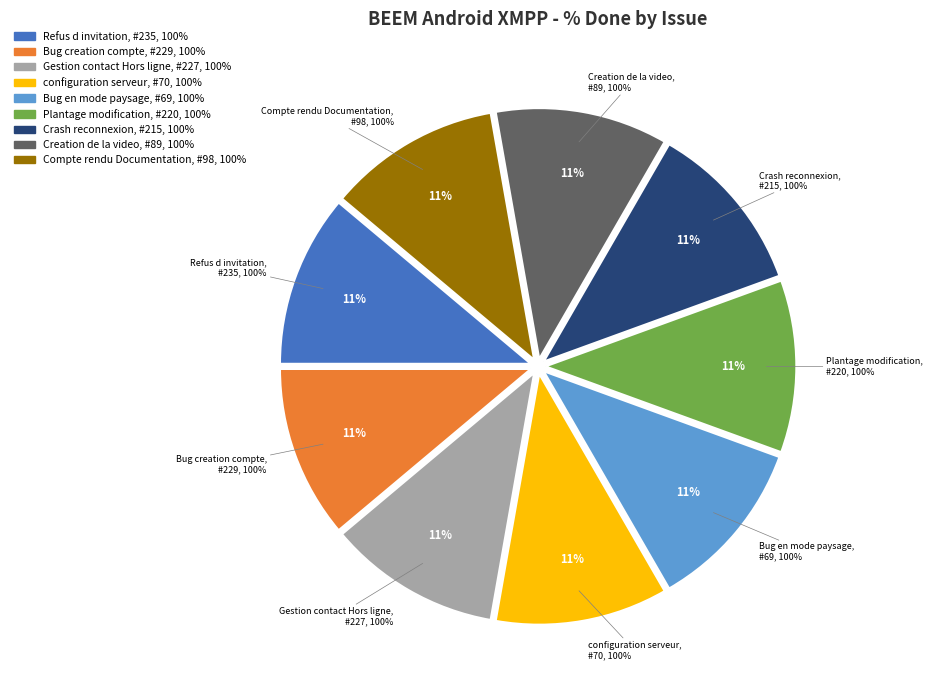

What portion of the pie excludes 229?

88.9%